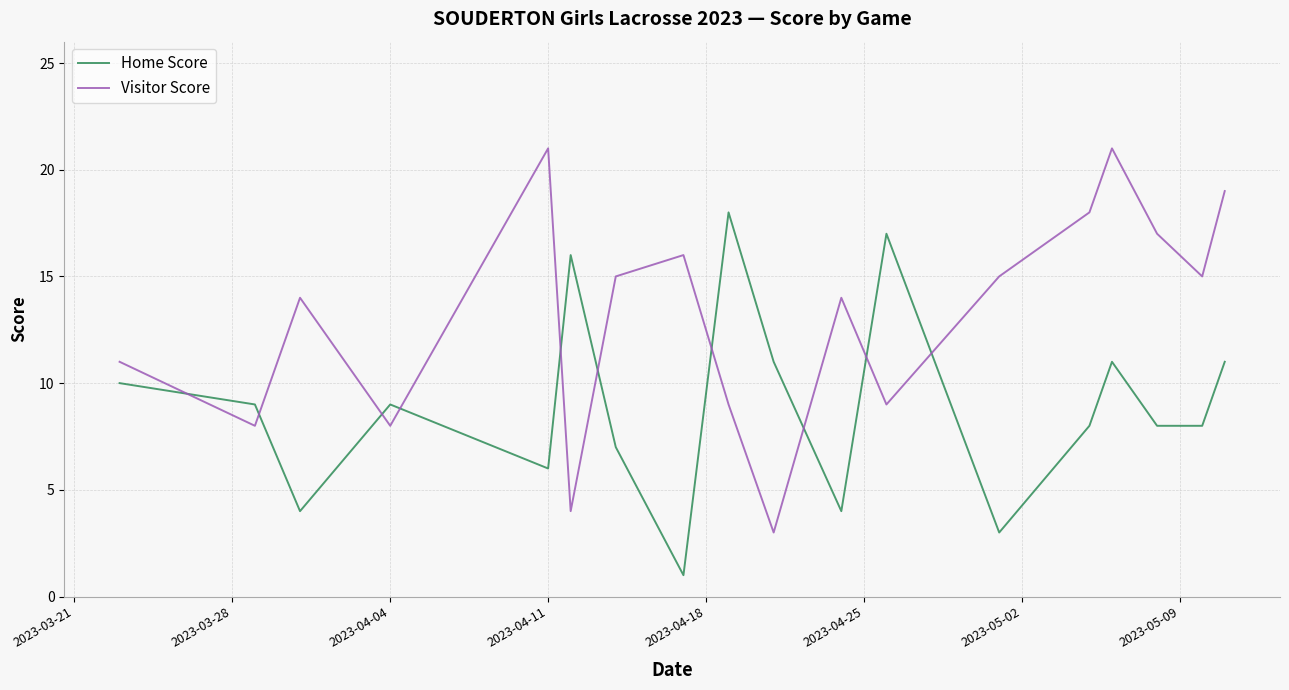

What is the highest value of the Home Score series?

18